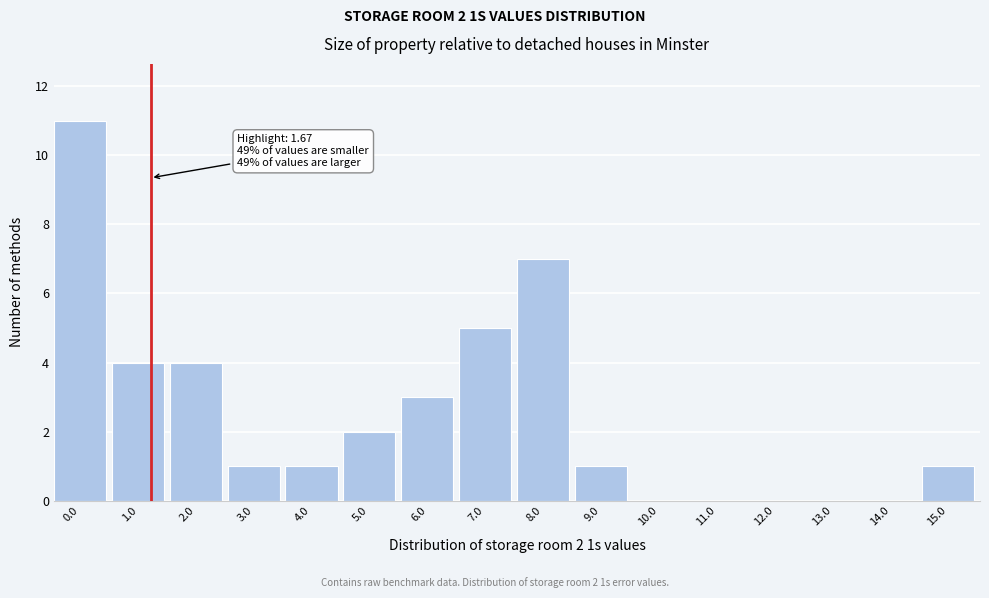

Reading left to right, list all the values displayed in this chart.

0.0=11	1.0=4	2.0=4	3.0=1	4.0=1	5.0=2	6.0=3	7.0=5	8.0=7	9.0=1	10.0=0	11.0=0	12.0=0	13.0=0	14.0=0	15.0=1